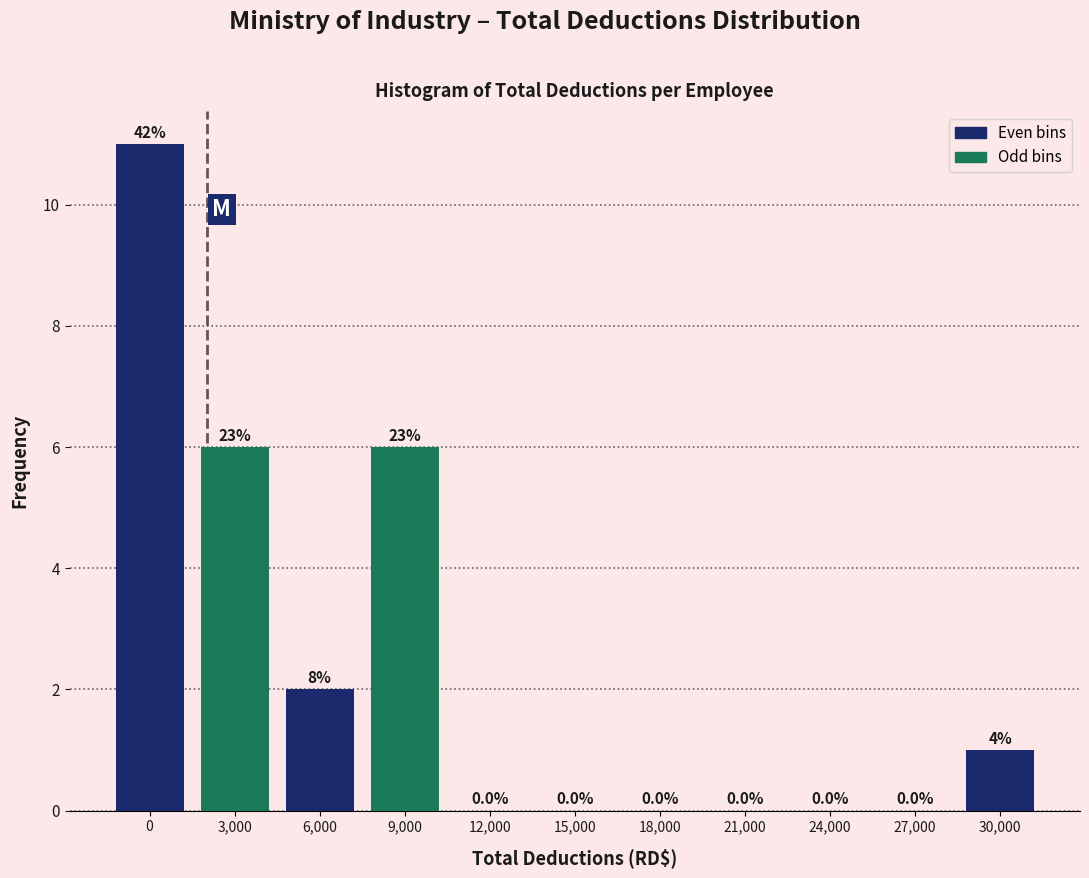

Reading left to right, list all the values displayed in this chart.

0=11	3,000=6	6,000=2	9,000=6	12,000=0	15,000=0	18,000=0	21,000=0	24,000=0	27,000=0	30,000=1